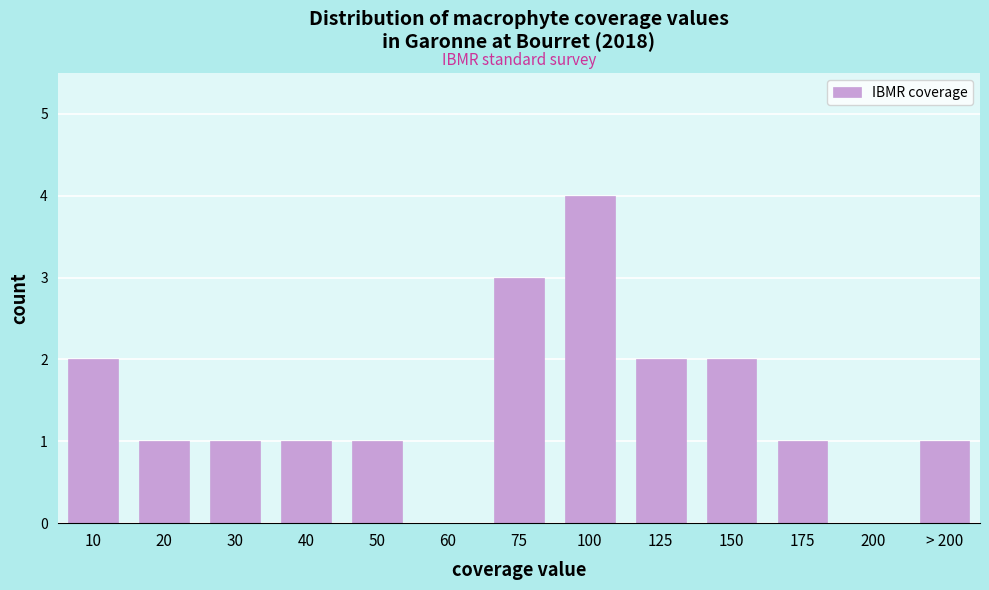

Reading left to right, extract all data points from this chart.

10=2	20=1	30=1	40=1	50=1	60=0	75=3	100=4	125=2	150=2	175=1	200=0	> 200=1